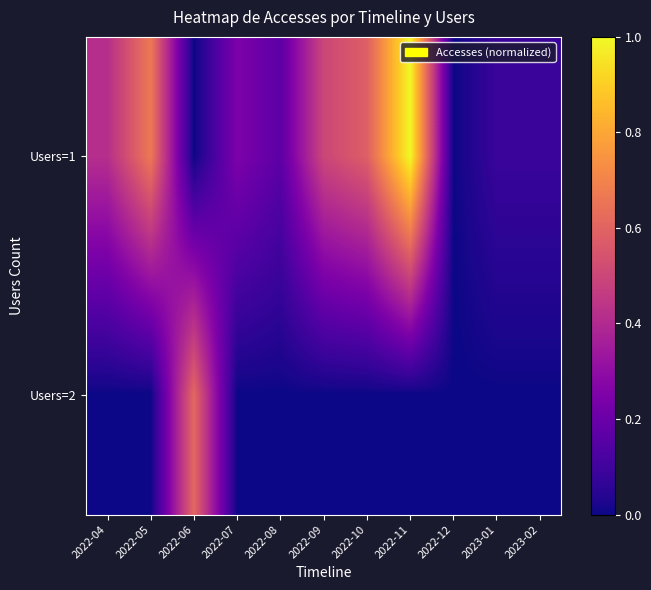

Reading left to right, list all the values displayed in this chart.

Users=1: 2022-04=0.4	2022-05=0.7	2022-06=0.0	2022-07=0.2	2022-08=0.2	2022-09=0.5	2022-10=0.6	2022-11=1.0	2022-12=0.0	2023-01=0.1	2023-02=0.1
Users=2: 2022-04=0.0	2022-05=0.0	2022-06=0.6	2022-07=0.0	2022-08=0.0	2022-09=0.0	2022-10=0.0	2022-11=0.0	2022-12=0.0	2023-01=0.0	2023-02=0.0